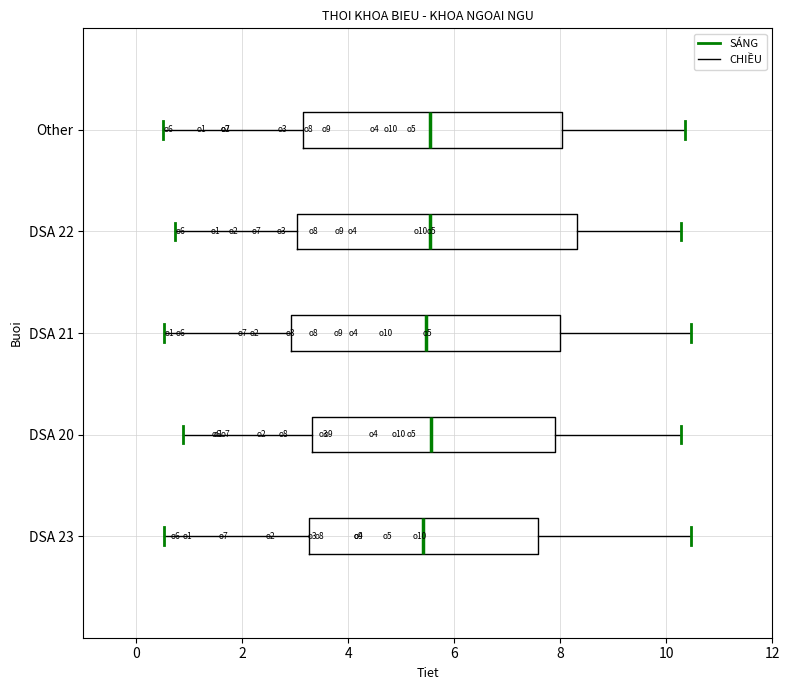

Where is the right edge of the box for DSA 23 on the x-axis? The values are not printed on the chart, so give them approximately, as read against the axis.

7.6